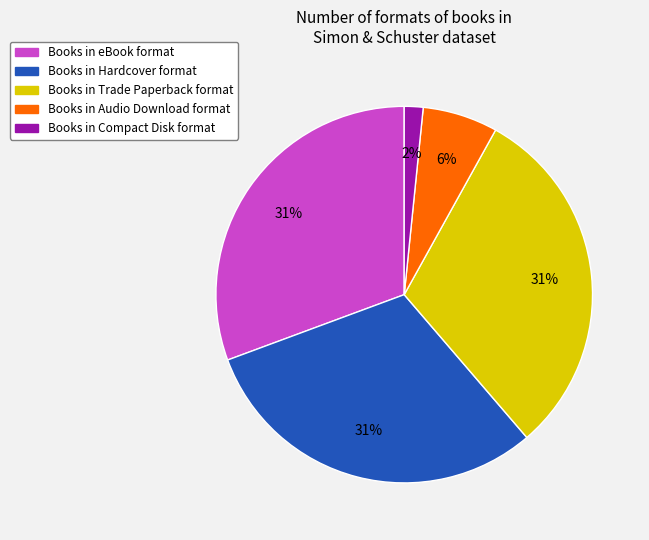

To the nearest percent, what is the average slice percentage?

20%